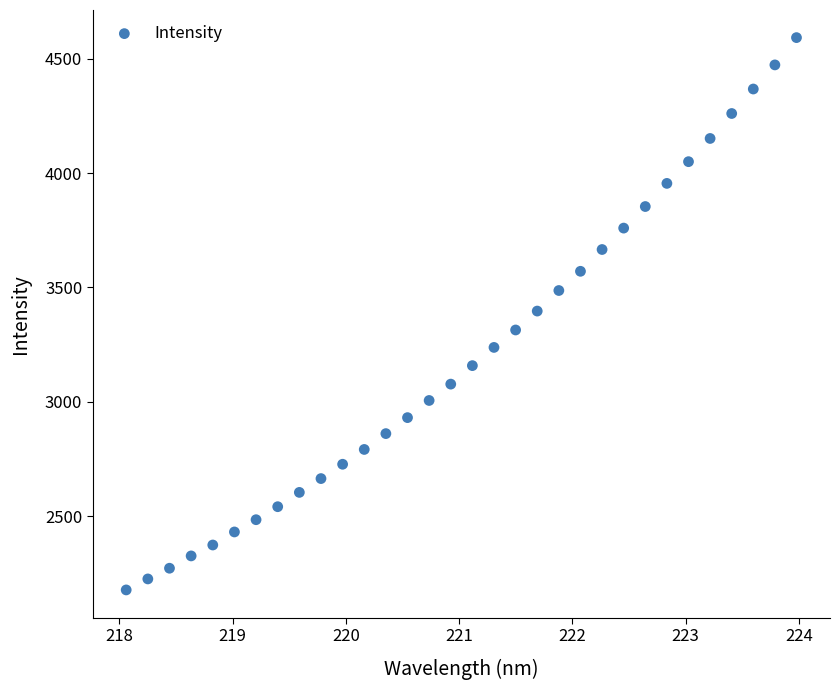

What is the range of Y values (max minus min)?

2416.5